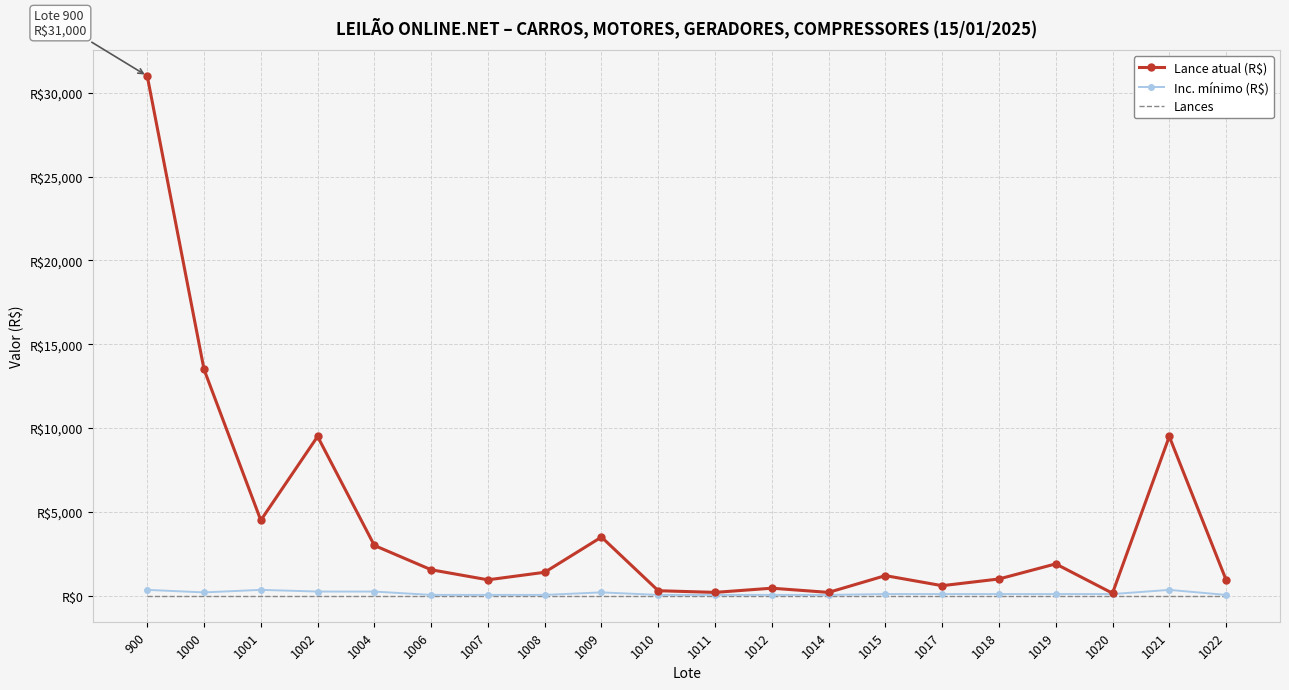

Is this an area chart (filled region under the line)?

No